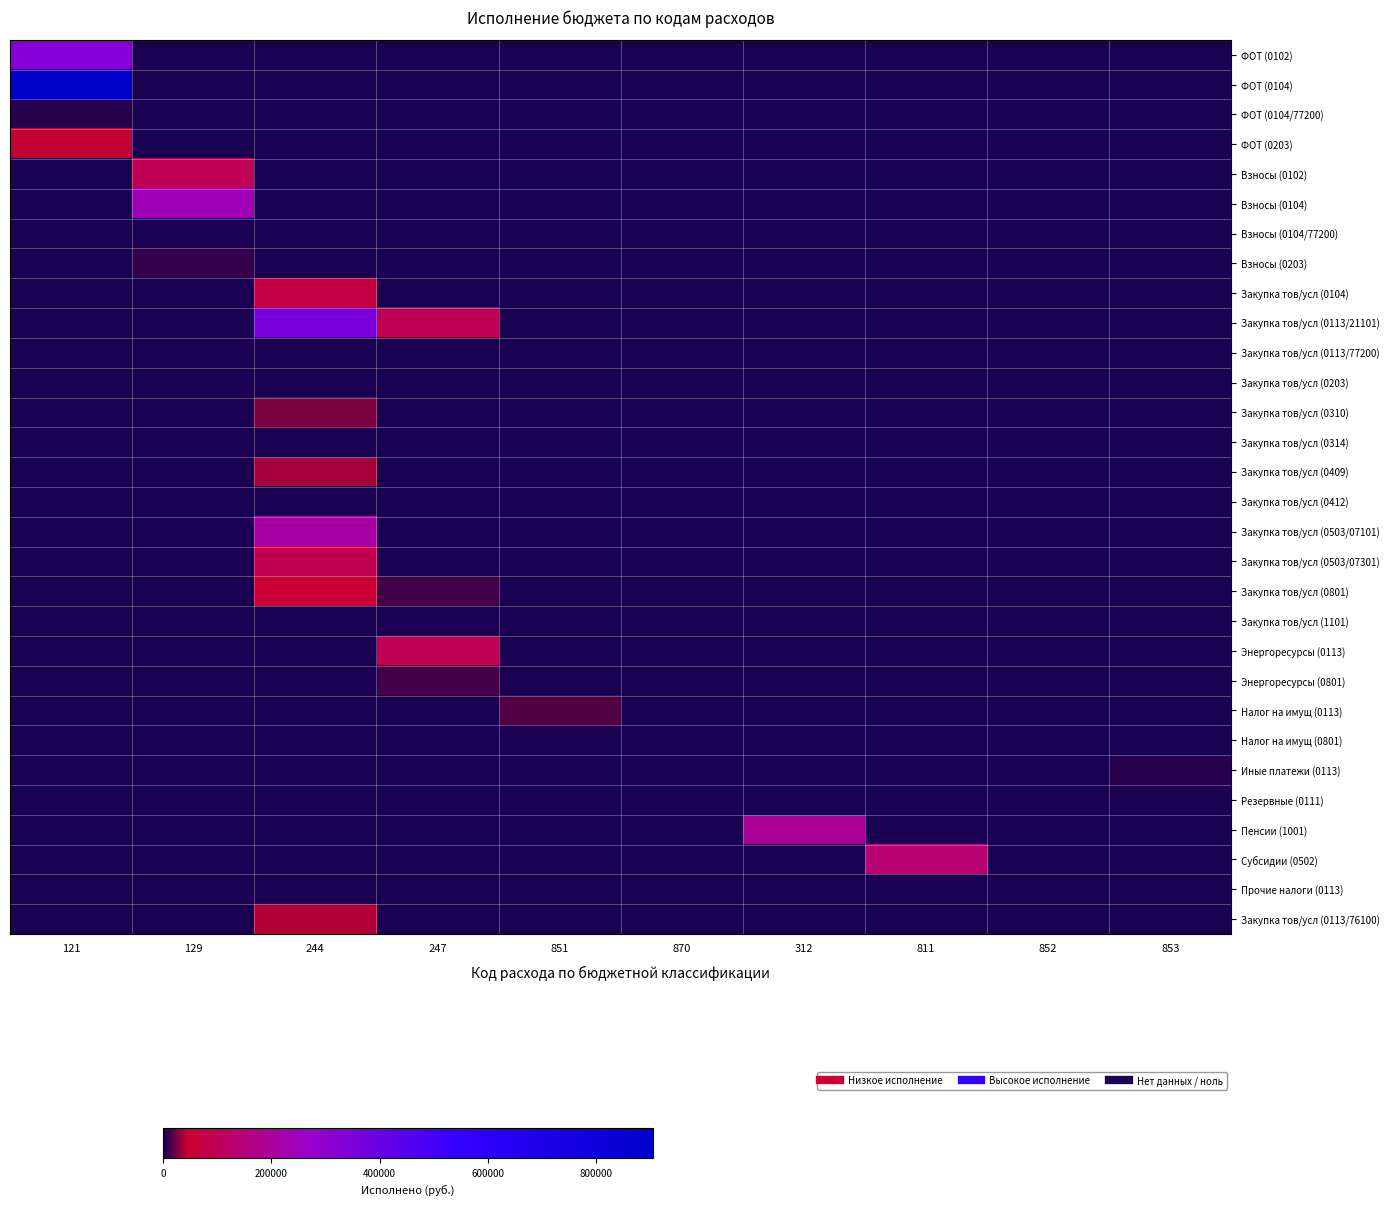

Reading left to right, what are all the values shown in this chart?

ФОТ (0102): 121=0.4	129=0.0	244=0.0	247=0.0	851=0.0	870=0.0	312=0.0	811=0.0	852=0.0	853=0.0
ФОТ (0104): 121=1.0	129=0.0	244=0.0	247=0.0	851=0.0	870=0.0	312=0.0	811=0.0	852=0.0	853=0.0
ФОТ (0104/77200): 121=0.0	129=0.0	244=0.0	247=0.0	851=0.0	870=0.0	312=0.0	811=0.0	852=0.0	853=0.0
ФОТ (0203): 121=0.1	129=0.0	244=0.0	247=0.0	851=0.0	870=0.0	312=0.0	811=0.0	852=0.0	853=0.0
Взносы (0102): 121=0.0	129=0.1	244=0.0	247=0.0	851=0.0	870=0.0	312=0.0	811=0.0	852=0.0	853=0.0
Взносы (0104): 121=0.0	129=0.3	244=0.0	247=0.0	851=0.0	870=0.0	312=0.0	811=0.0	852=0.0	853=0.0
Взносы (0104/77200): 121=0.0	129=0.0	244=0.0	247=0.0	851=0.0	870=0.0	312=0.0	811=0.0	852=0.0	853=0.0
Взносы (0203): 121=0.0	129=0.0	244=0.0	247=0.0	851=0.0	870=0.0	312=0.0	811=0.0	852=0.0	853=0.0
Закупка тов/усл (0104): 121=0.0	129=0.0	244=0.1	247=0.0	851=0.0	870=0.0	312=0.0	811=0.0	852=0.0	853=0.0
Закупка тов/усл (0113/21101): 121=0.0	129=0.0	244=0.4	247=0.1	851=0.0	870=0.0	312=0.0	811=0.0	852=0.0	853=0.0
Закупка тов/усл (0113/77200): 121=0.0	129=0.0	244=0.0	247=0.0	851=0.0	870=0.0	312=0.0	811=0.0	852=0.0	853=0.0
Закупка тов/усл (0203): 121=0.0	129=0.0	244=0.0	247=0.0	851=0.0	870=0.0	312=0.0	811=0.0	852=0.0	853=0.0
Закупка тов/усл (0310): 121=0.0	129=0.0	244=0.0	247=0.0	851=0.0	870=0.0	312=0.0	811=0.0	852=0.0	853=0.0
Закупка тов/усл (0314): 121=0.0	129=0.0	244=0.0	247=0.0	851=0.0	870=0.0	312=0.0	811=0.0	852=0.0	853=0.0
Закупка тов/усл (0409): 121=0.0	129=0.0	244=0.0	247=0.0	851=0.0	870=0.0	312=0.0	811=0.0	852=0.0	853=0.0
Закупка тов/усл (0412): 121=0.0	129=0.0	244=0.0	247=0.0	851=0.0	870=0.0	312=0.0	811=0.0	852=0.0	853=0.0
Закупка тов/усл (0503/07101): 121=0.0	129=0.0	244=0.2	247=0.0	851=0.0	870=0.0	312=0.0	811=0.0	852=0.0	853=0.0
Закупка тов/усл (0503/07301): 121=0.0	129=0.0	244=0.1	247=0.0	851=0.0	870=0.0	312=0.0	811=0.0	852=0.0	853=0.0
Закупка тов/усл (0801): 121=0.0	129=0.0	244=0.1	247=0.0	851=0.0	870=0.0	312=0.0	811=0.0	852=0.0	853=0.0
Закупка тов/усл (1101): 121=0.0	129=0.0	244=0.0	247=0.0	851=0.0	870=0.0	312=0.0	811=0.0	852=0.0	853=0.0
Энергоресурсы (0113): 121=0.0	129=0.0	244=0.0	247=0.1	851=0.0	870=0.0	312=0.0	811=0.0	852=0.0	853=0.0
Энергоресурсы (0801): 121=0.0	129=0.0	244=0.0	247=0.0	851=0.0	870=0.0	312=0.0	811=0.0	852=0.0	853=0.0
Налог на имущ (0113): 121=0.0	129=0.0	244=0.0	247=0.0	851=0.0	870=0.0	312=0.0	811=0.0	852=0.0	853=0.0
Налог на имущ (0801): 121=0.0	129=0.0	244=0.0	247=0.0	851=0.0	870=0.0	312=0.0	811=0.0	852=0.0	853=0.0
Иные платежи (0113): 121=0.0	129=0.0	244=0.0	247=0.0	851=0.0	870=0.0	312=0.0	811=0.0	852=0.0	853=0.0
Резервные (0111): 121=0.0	129=0.0	244=0.0	247=0.0	851=0.0	870=0.0	312=0.0	811=0.0	852=0.0	853=0.0
Пенсии (1001): 121=0.0	129=0.0	244=0.0	247=0.0	851=0.0	870=0.0	312=0.2	811=0.0	852=0.0	853=0.0
Субсидии (0502): 121=0.0	129=0.0	244=0.0	247=0.0	851=0.0	870=0.0	312=0.0	811=0.2	852=0.0	853=0.0
Прочие налоги (0113): 121=0.0	129=0.0	244=0.0	247=0.0	851=0.0	870=0.0	312=0.0	811=0.0	852=0.0	853=0.0
Закупка тов/усл (0113/76100): 121=0.0	129=0.0	244=0.0	247=0.0	851=0.0	870=0.0	312=0.0	811=0.0	852=0.0	853=0.0